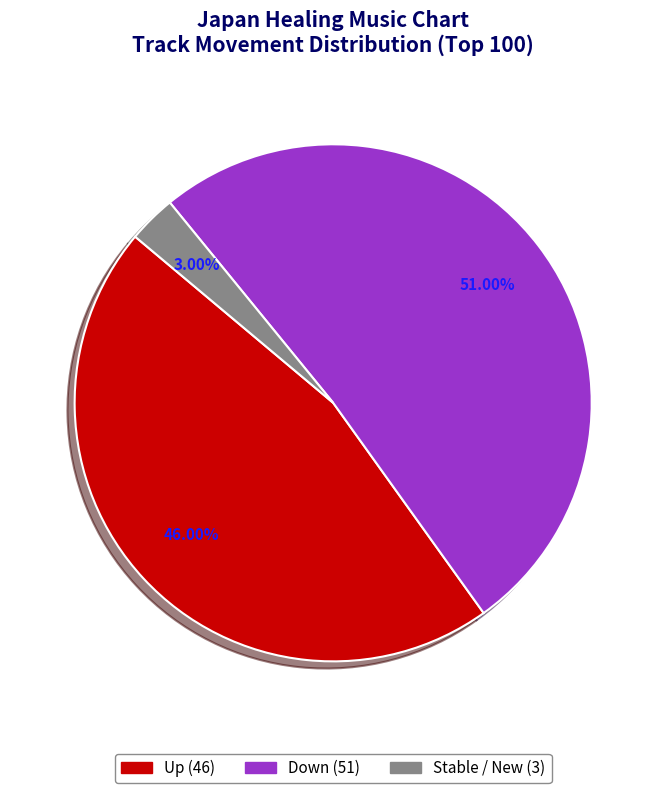

Is there a majority slice in this chart?

Yes